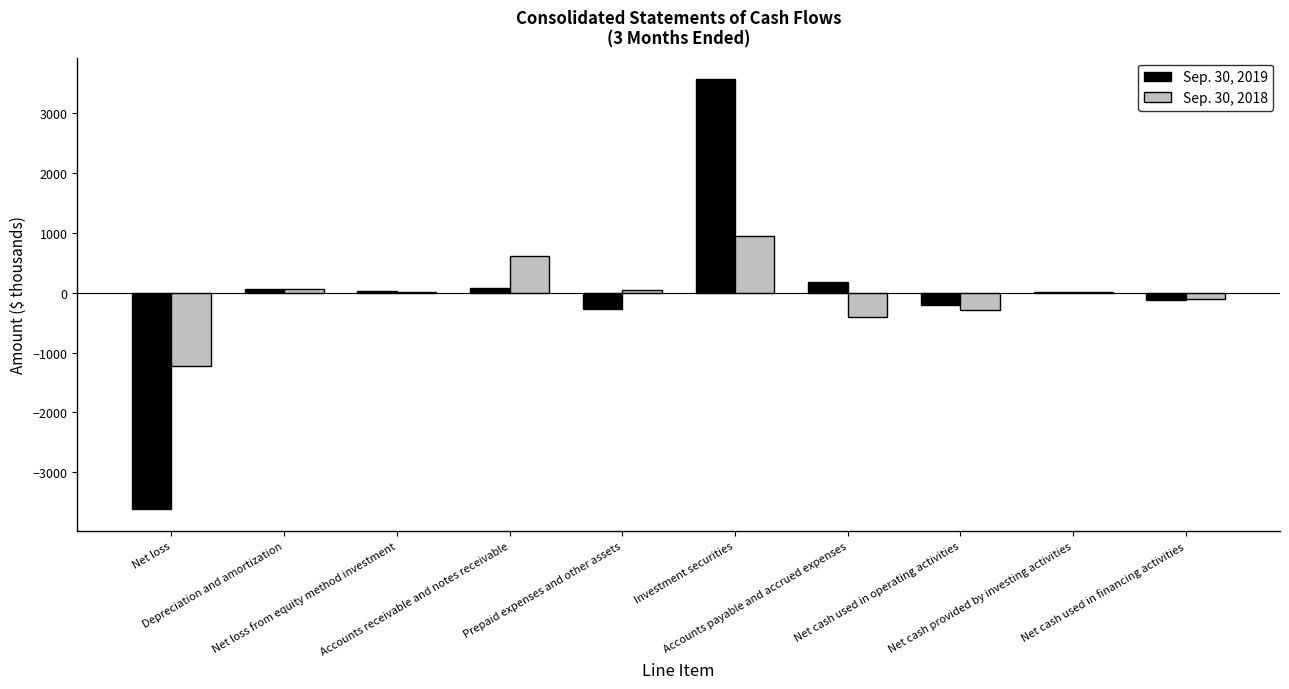

What value does the Sep. 30, 2019 series have at Investment securities?

3562